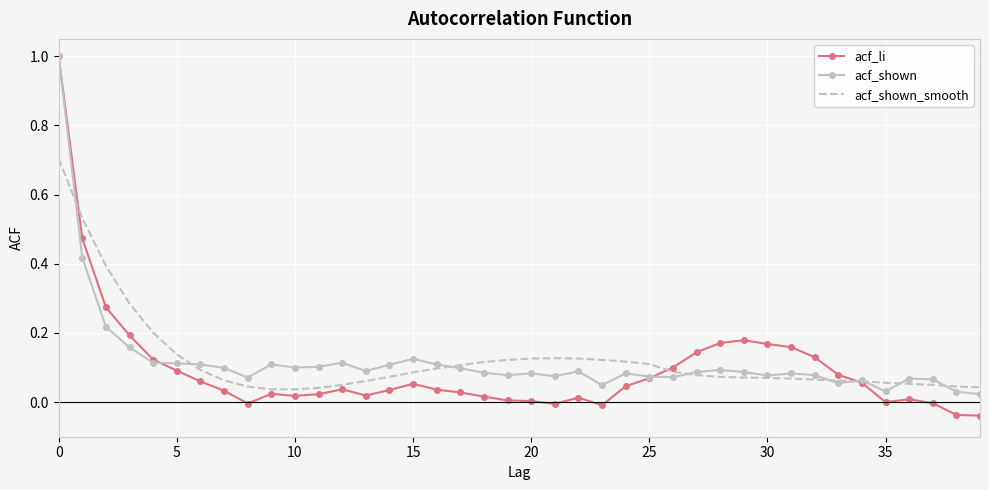

What is the maximum value for acf_shown_smooth?

0.7